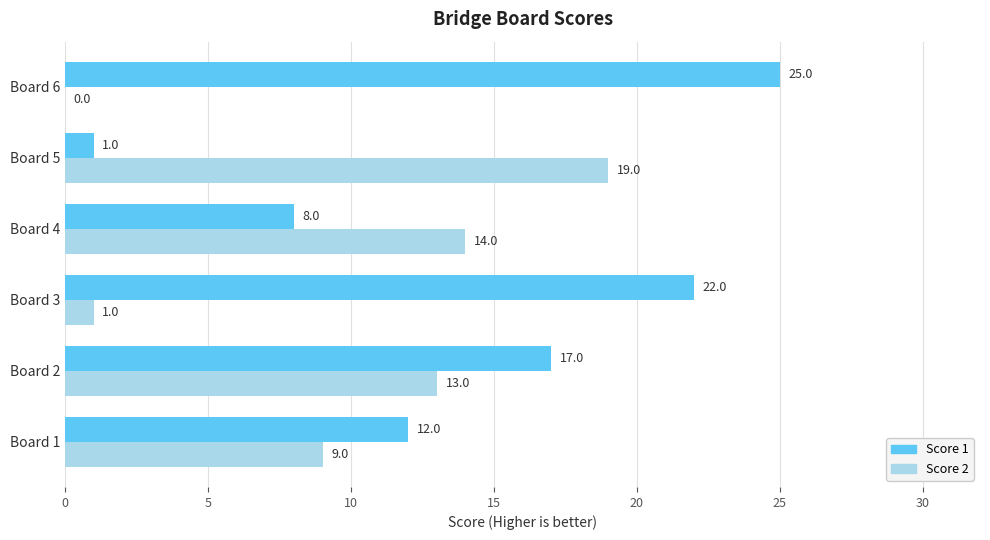

Is the value of Score 2 at Board 6 greater than the value of Score 1 at Board 3?

No